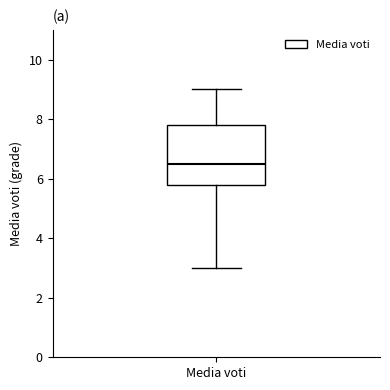

Read this box plot against the y-axis: the position of the median line, the range covered by the box, and the ends of both whiskers. The values are not printed on the chart, so give them approximately, as read against the axis.

median 6.6, box 5.8 to 7.8, whiskers 3.0 to 9.0